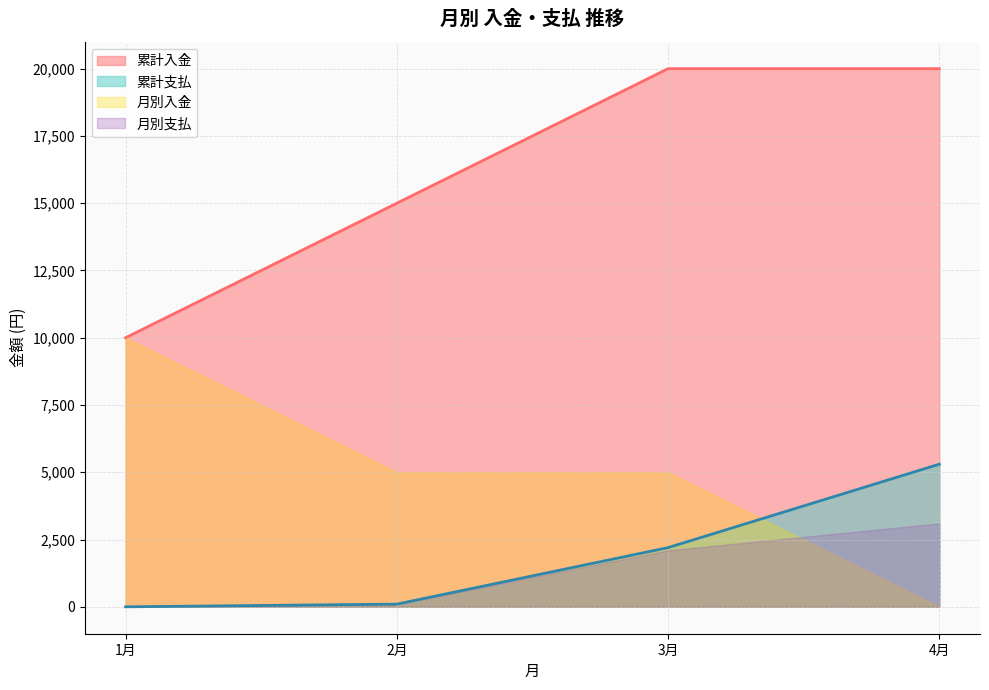

True or false: 入金 and 支払 cross at least once.

False